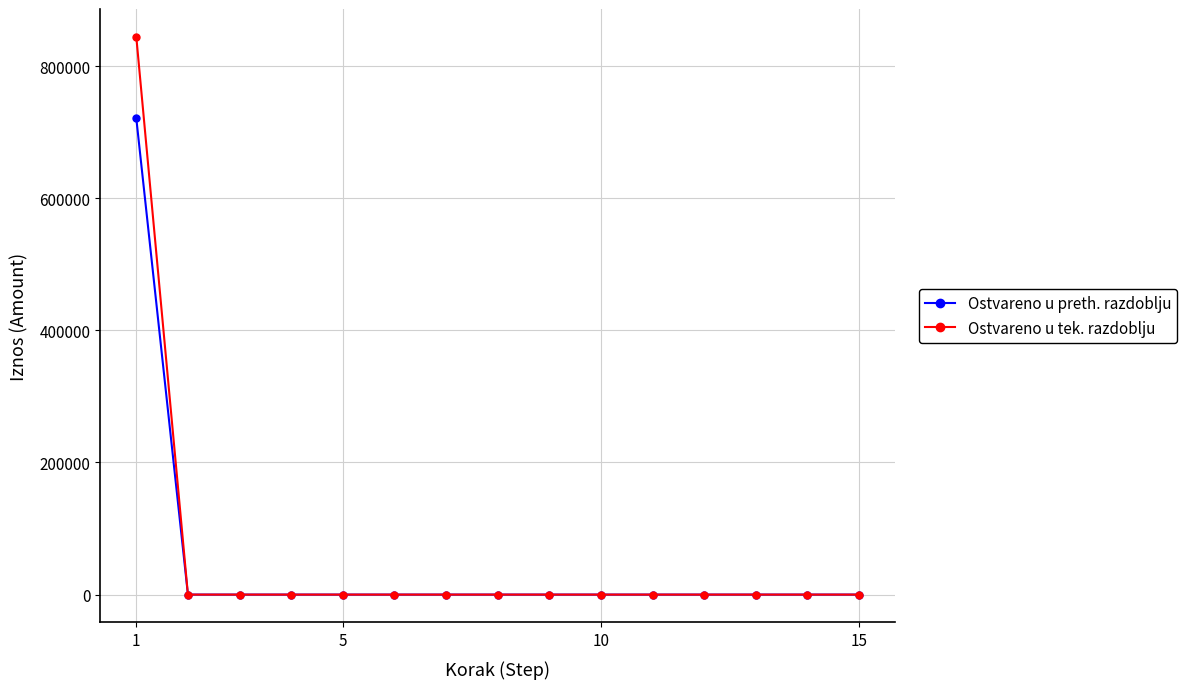

Which series has the largest total across all categories?

Ostvareno u tek. razdoblju